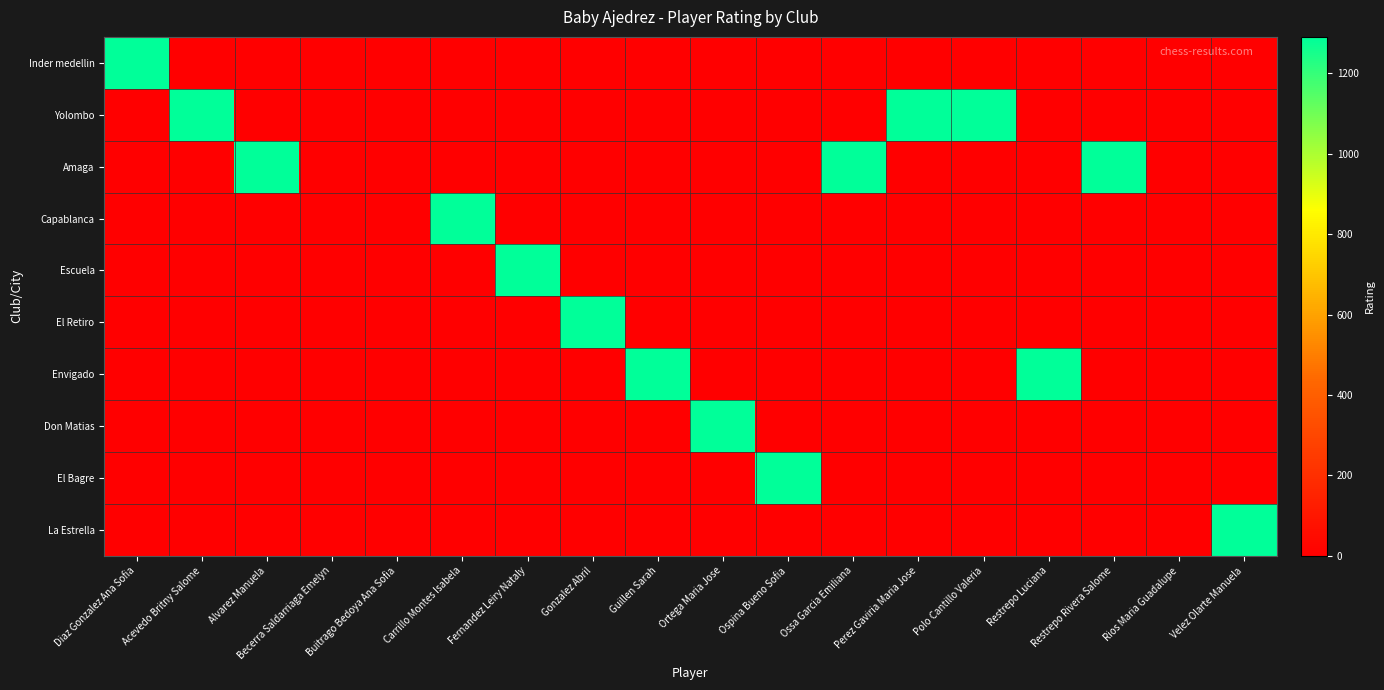

At how many categories does at least one series exceed 1210?

15